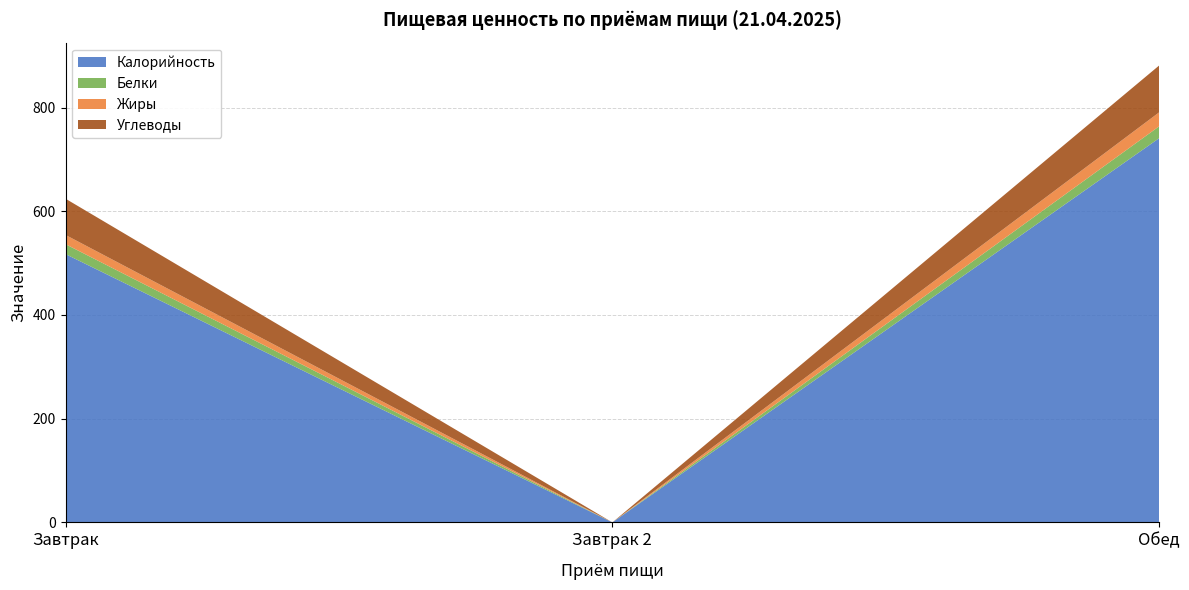

Reading left to right, extract all data points from this chart.

Калорийность: 517.4	0.0	741.0
Белки: 19.1	0.0	22.9
Жиры: 17.8	0.0	26.9
Углеводы: 69.9	0.0	90.4